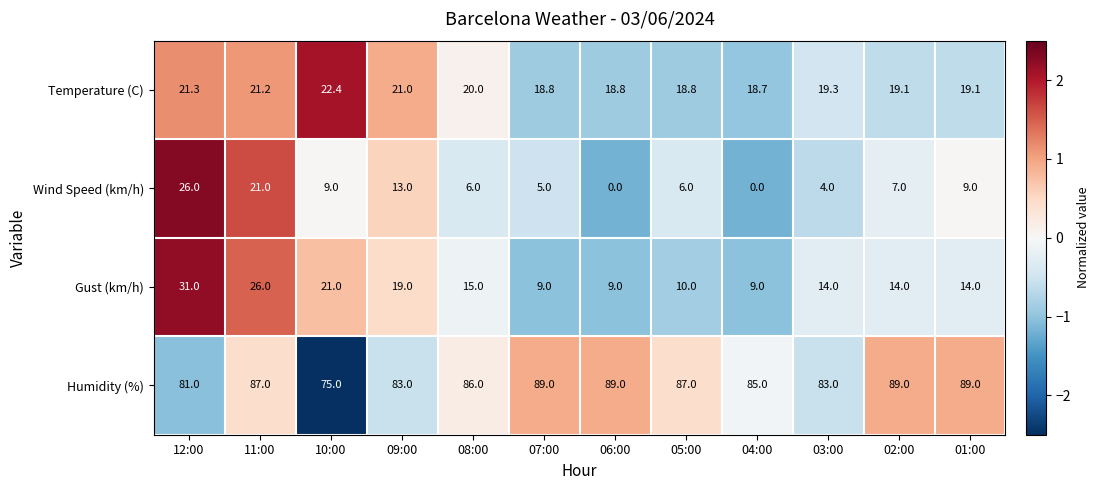

The value of Gust (km/h) at 09:00 is 19.0. True or false?

True